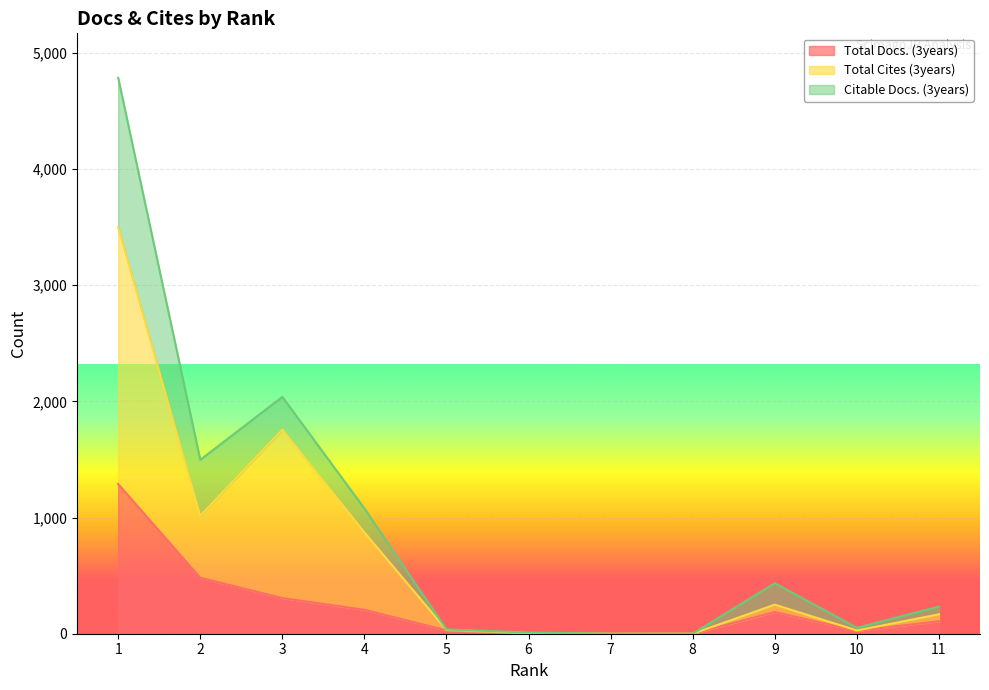

At which label does Total Docs. (3years) first exceed 107?

1